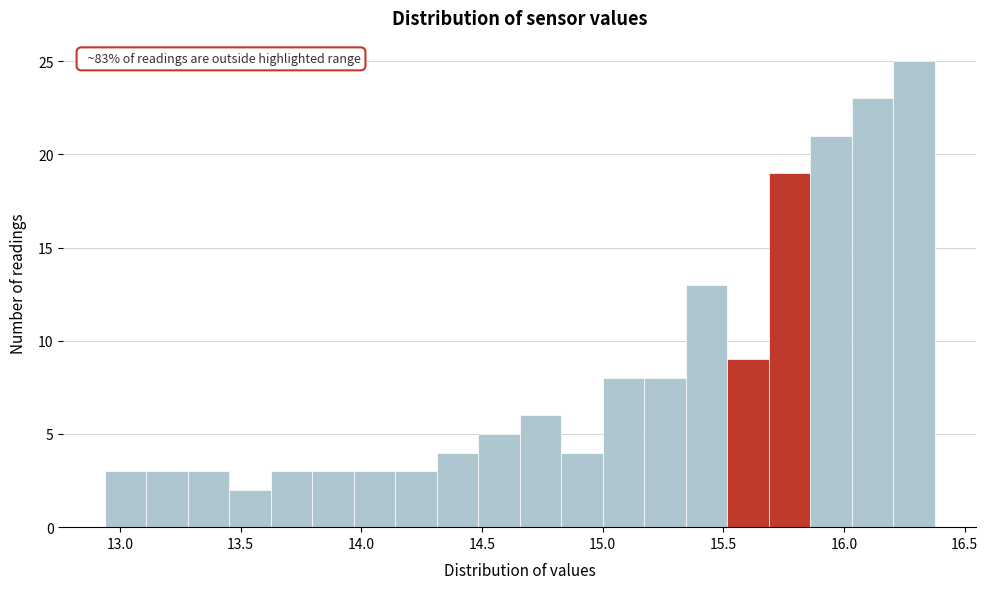

Read against the x-axis, roughly where is the centre of the tallest bar?

16.30